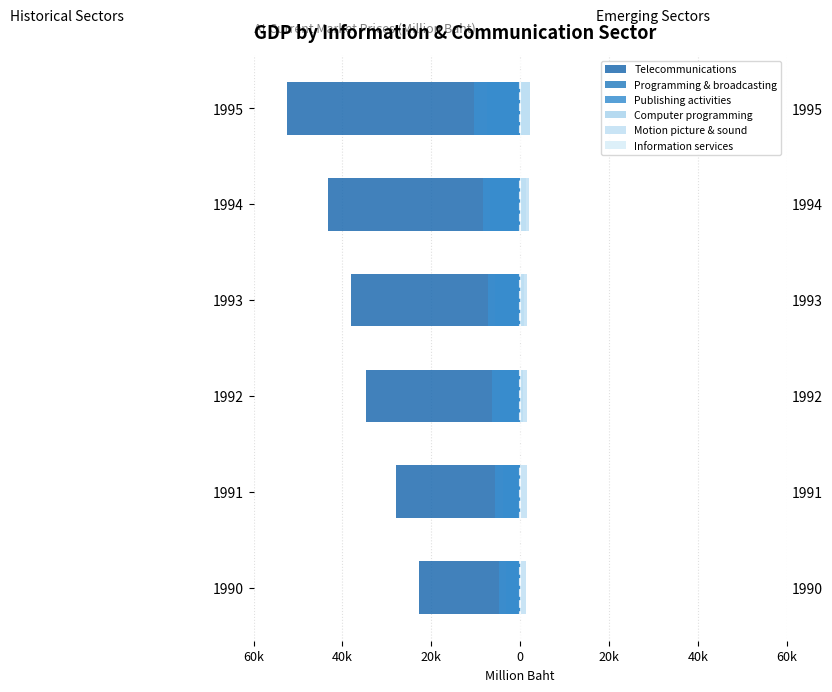

Which series has the widest spread of values?

Telecommunications